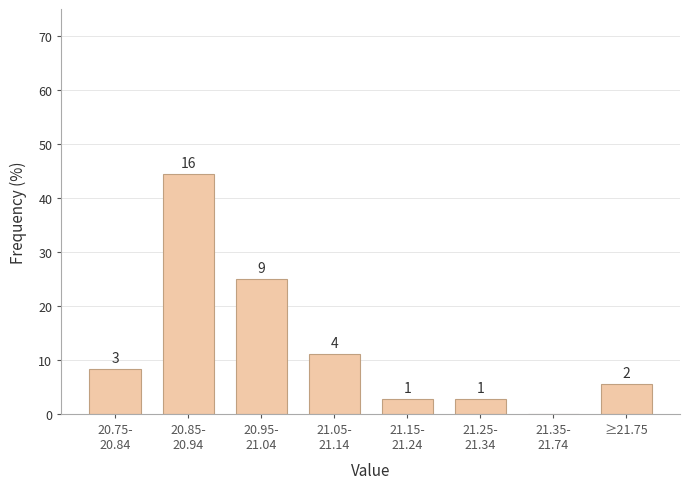

Are the bars horizontal?

No